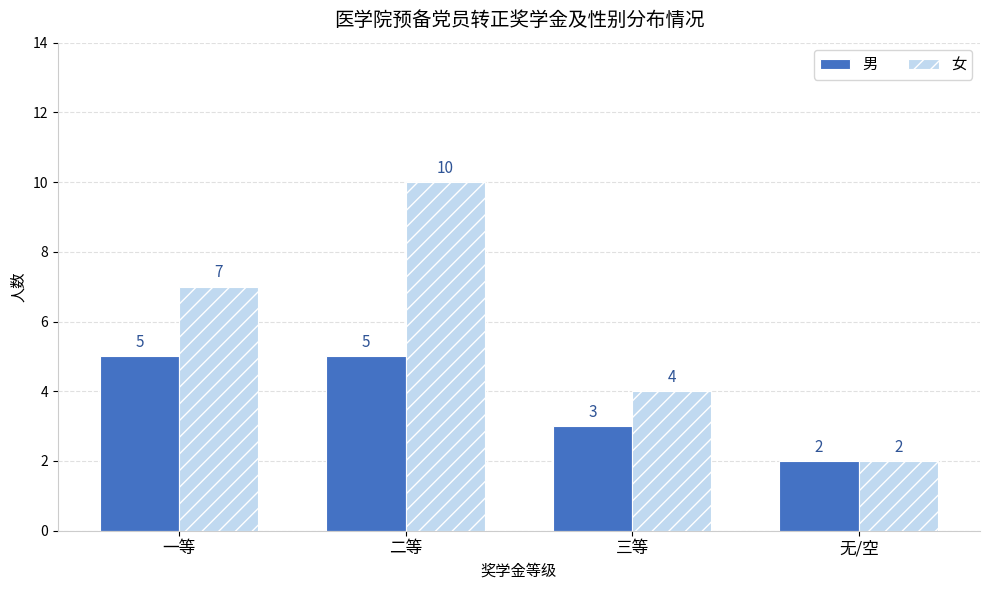

Between 一等 and 二等, which series saw the biggest shift?

女